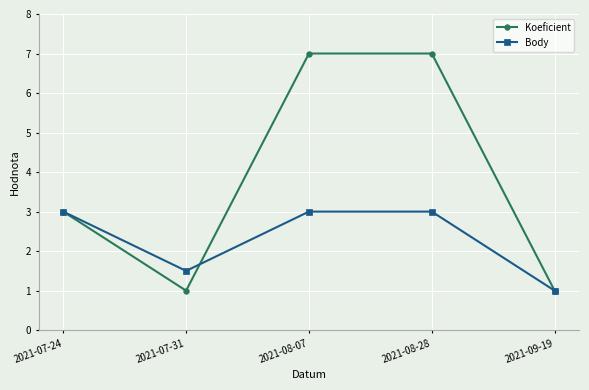

In Koeficient, how many points are lower than both neighbors (excluding endpoints)?

1